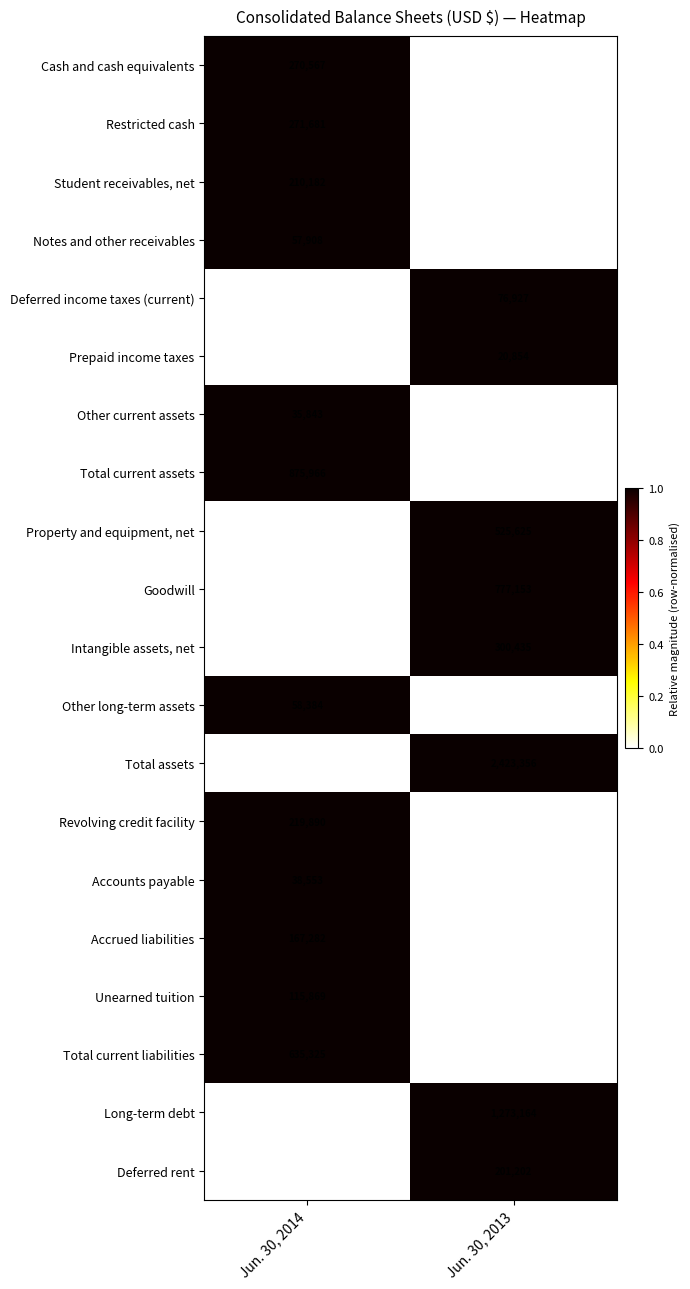

Count the number of data series in this chart.

20